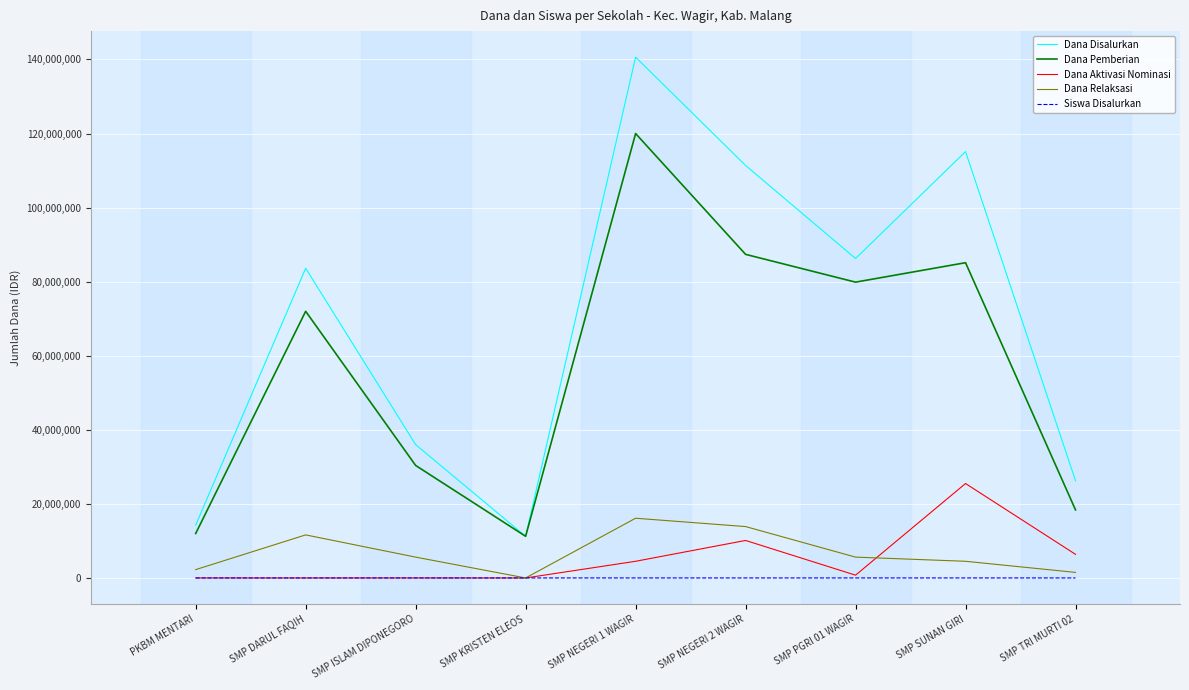

What are all the series names shown in the legend?

Dana Disalurkan, Dana Pemberian, Dana Aktivasi Nominasi, Dana Relaksasi, Siswa Disalurkan